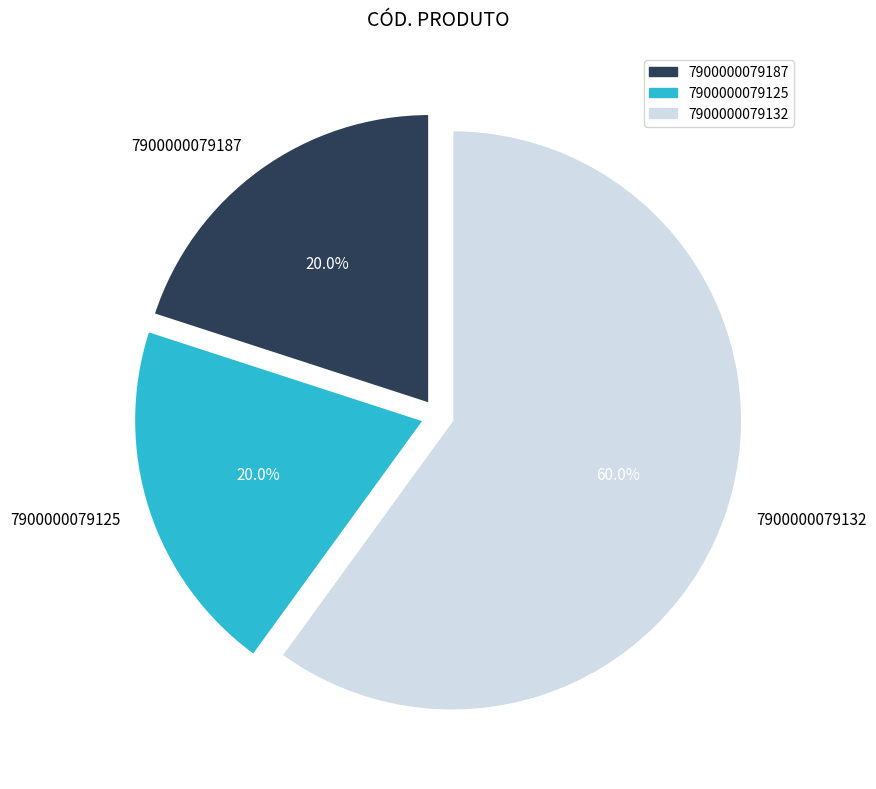

What percentage is the 7900000079132 slice, to the nearest percent?

60%